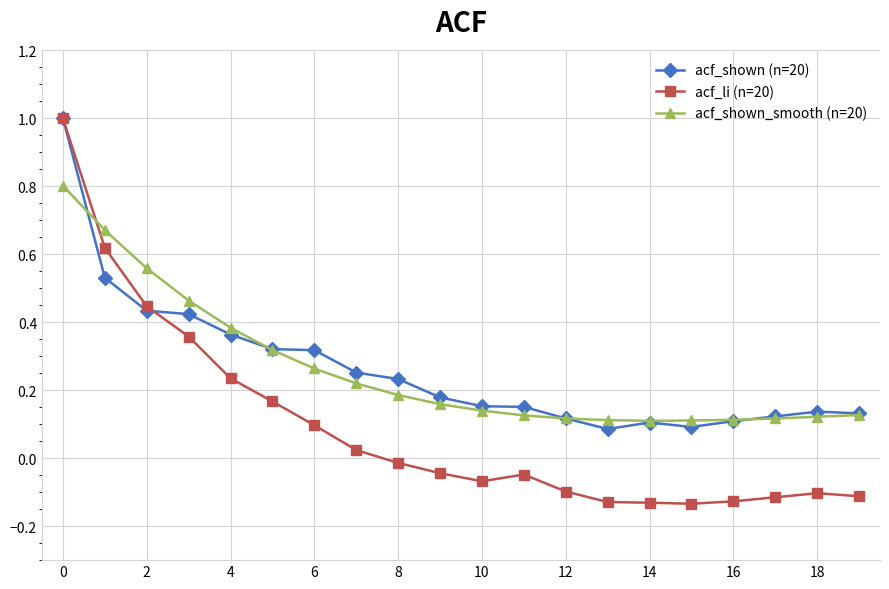

How many negative values does the acf_li (n=20) series have?

12